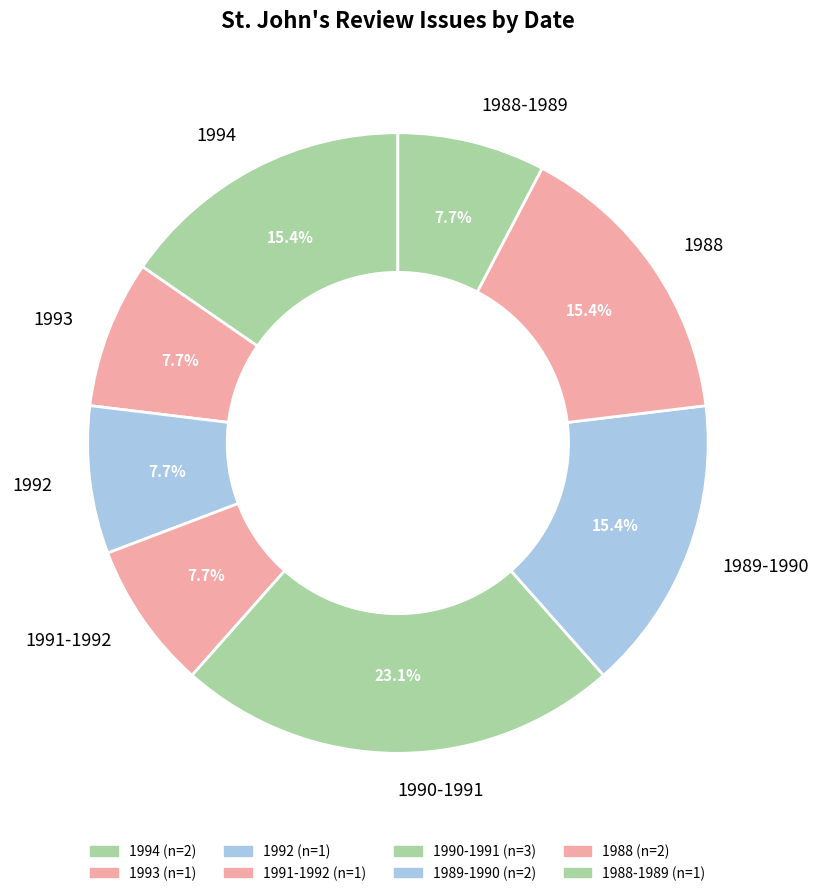

What percentage is the 1992 slice, to the nearest percent?

8%